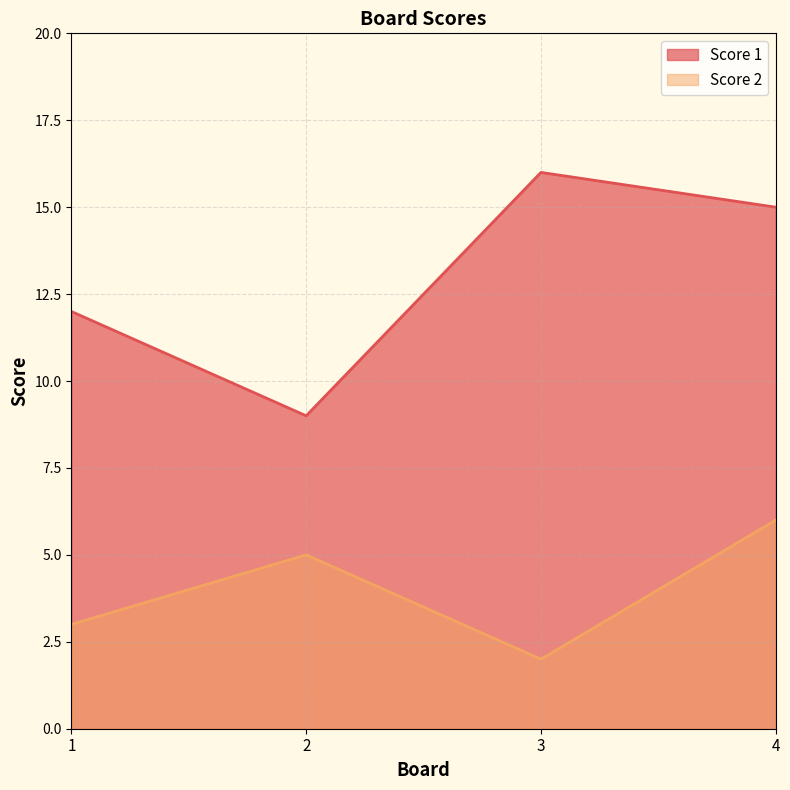

Does the chart have visible grid lines?

Yes